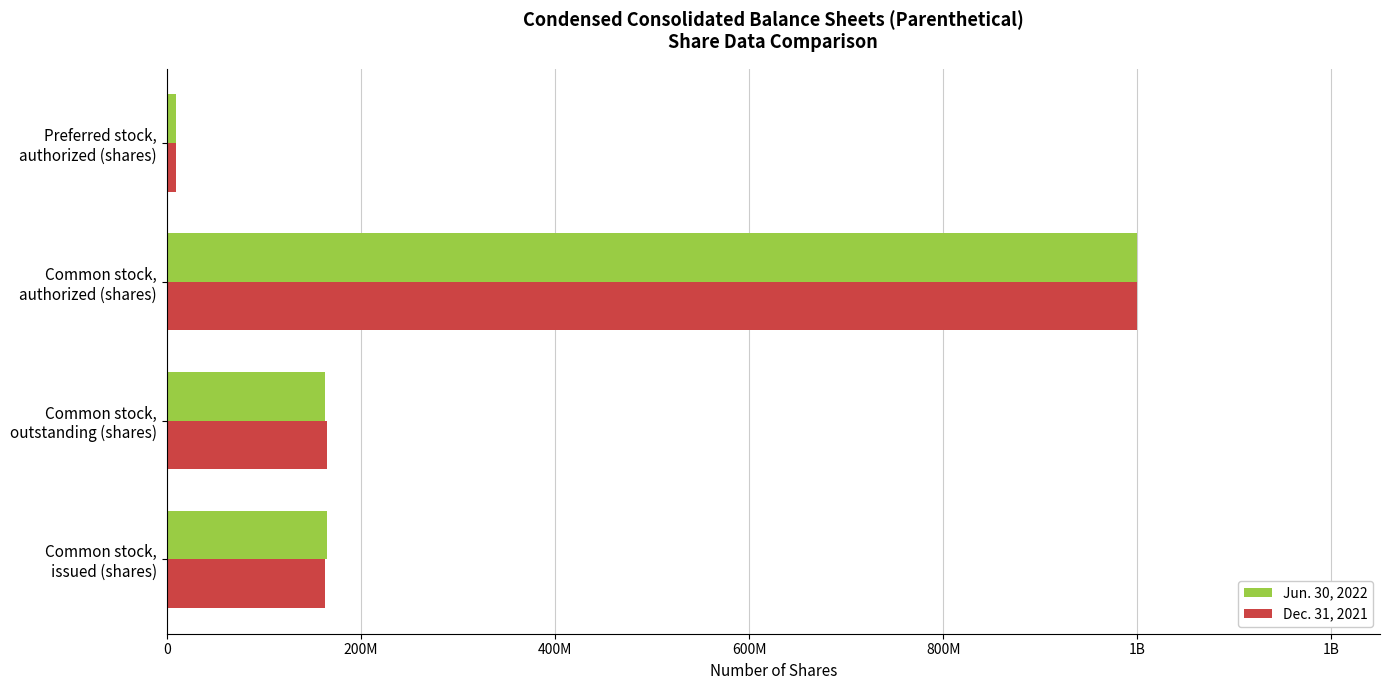

What is the sum of all Dec. 31, 2021 values?

1338641000